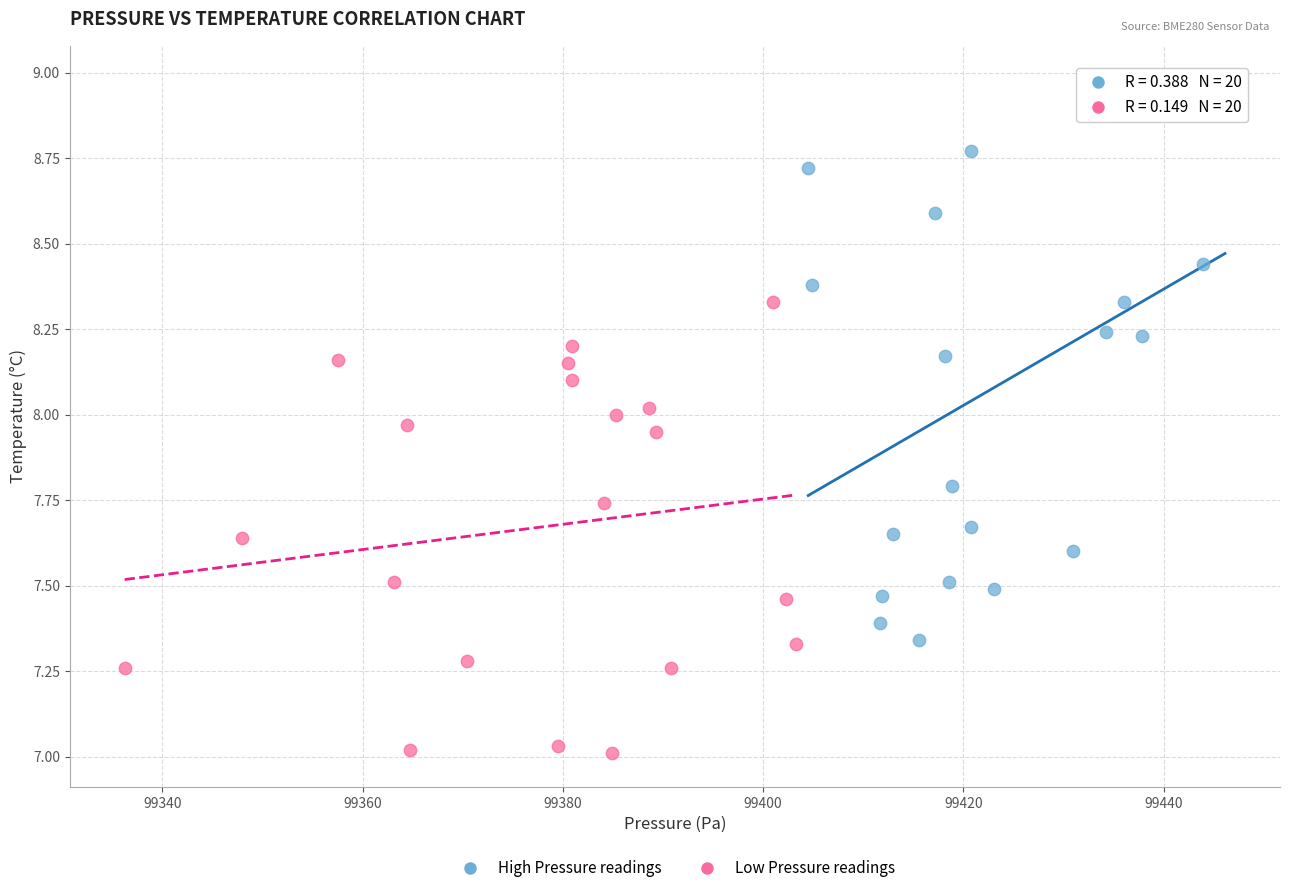

Which series has the widest spread of Y values?

High Pressure readings